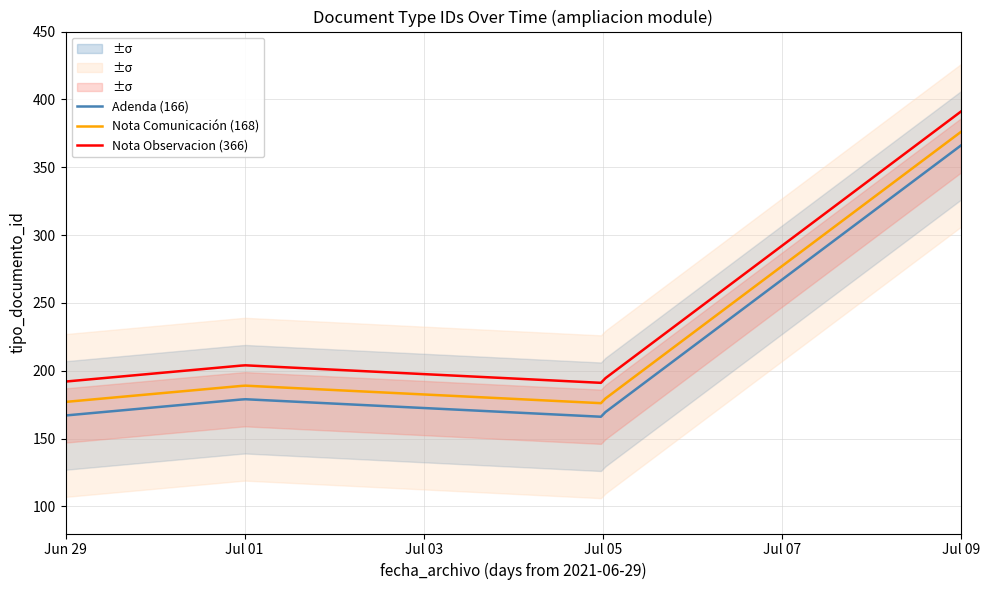

Which category has the lowest value across all series?

2021-06-29